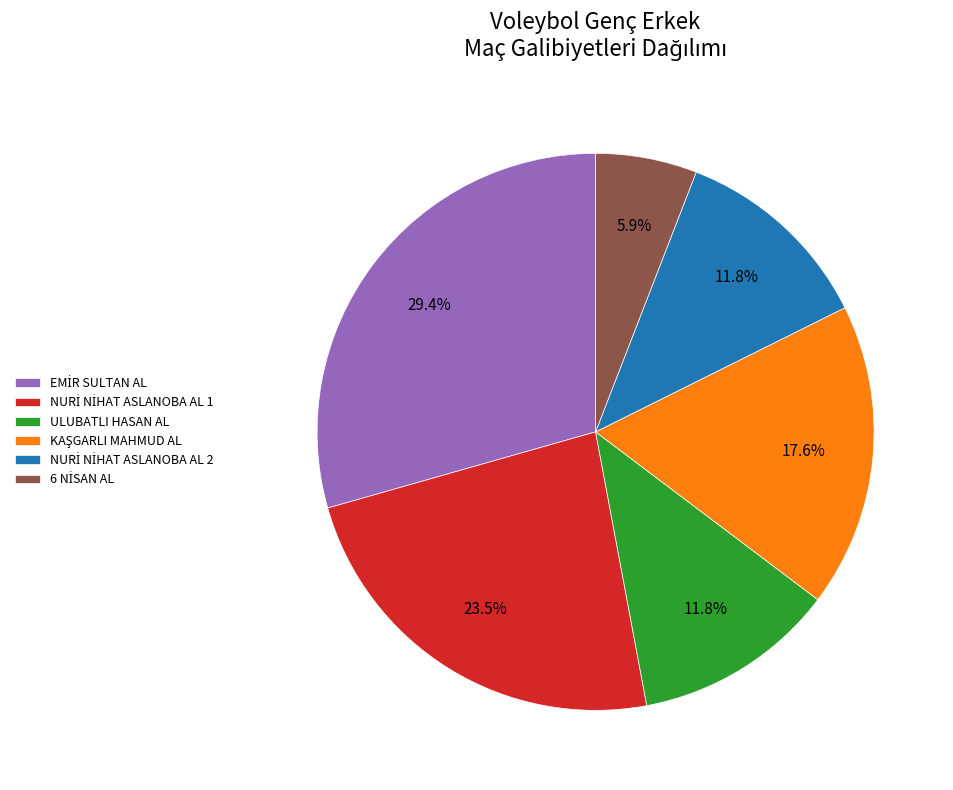

Does any single category account for the majority?

No